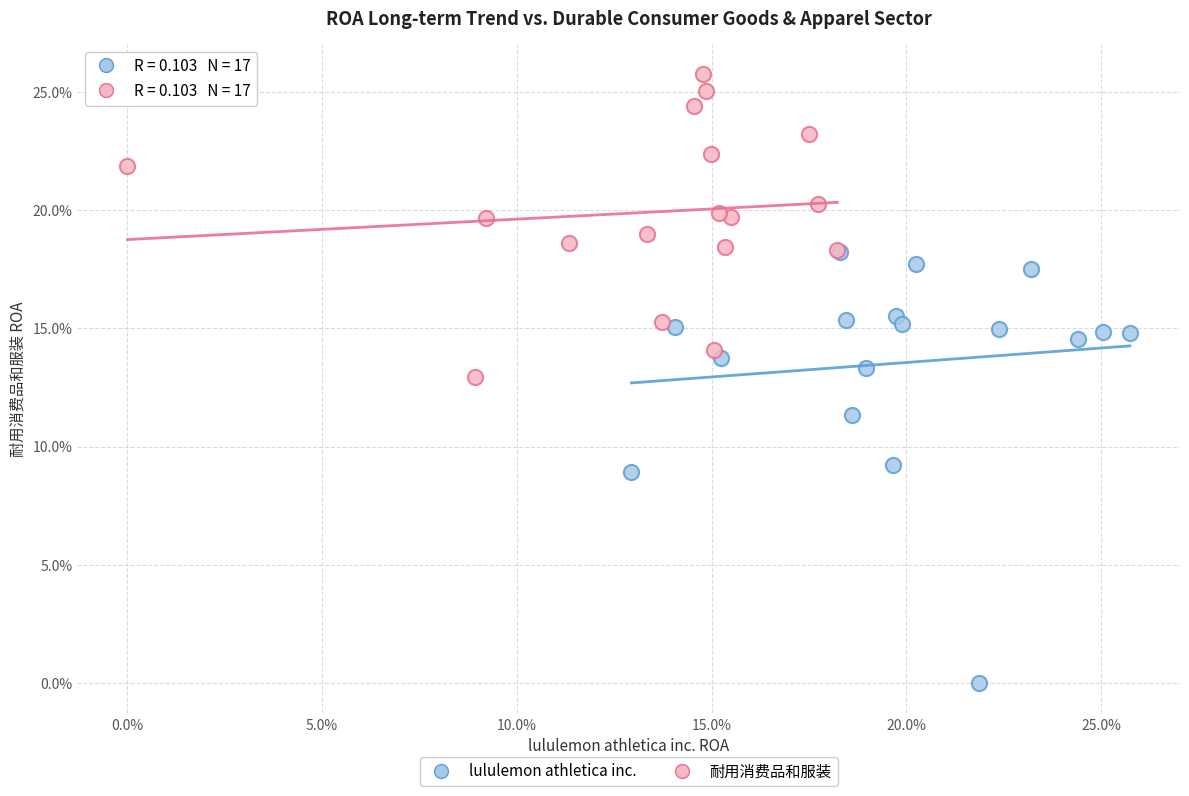

Which series reaches the maximum Y coordinate?

耐用消费品和服装